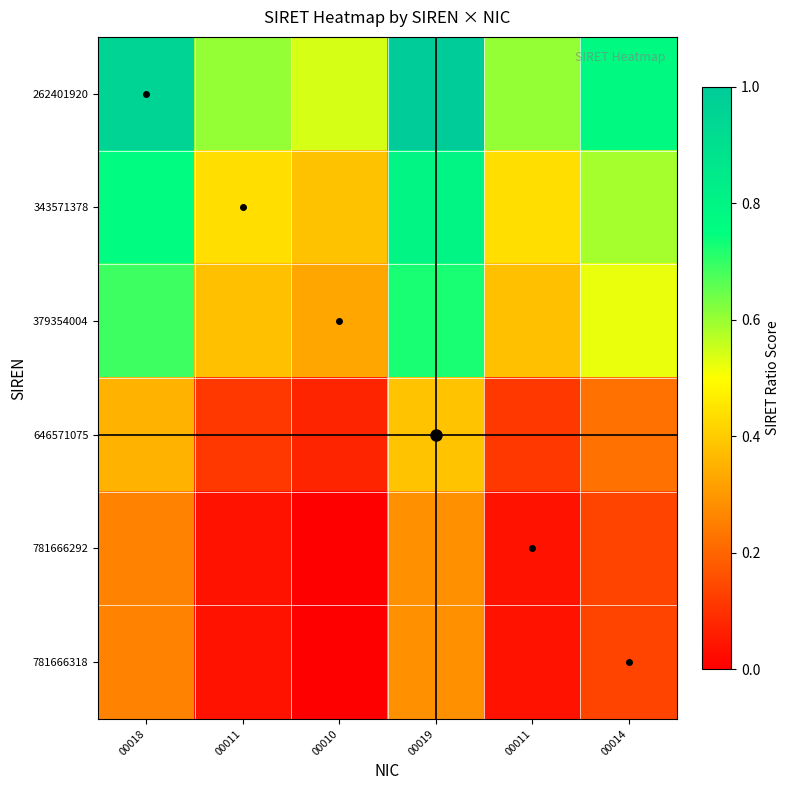

Rank the series by their maximum value, from highest to lowest.

262401920, 343571378, 379354004, 646571075, 781666292, 781666318